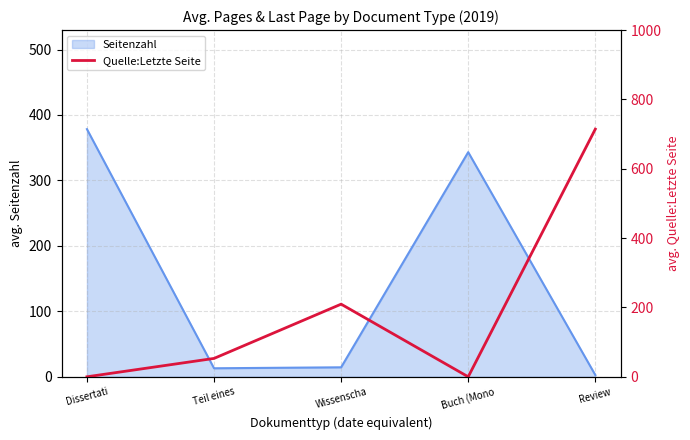

The value of Seitenzahl at Dissertati is 378.3. True or false?

True